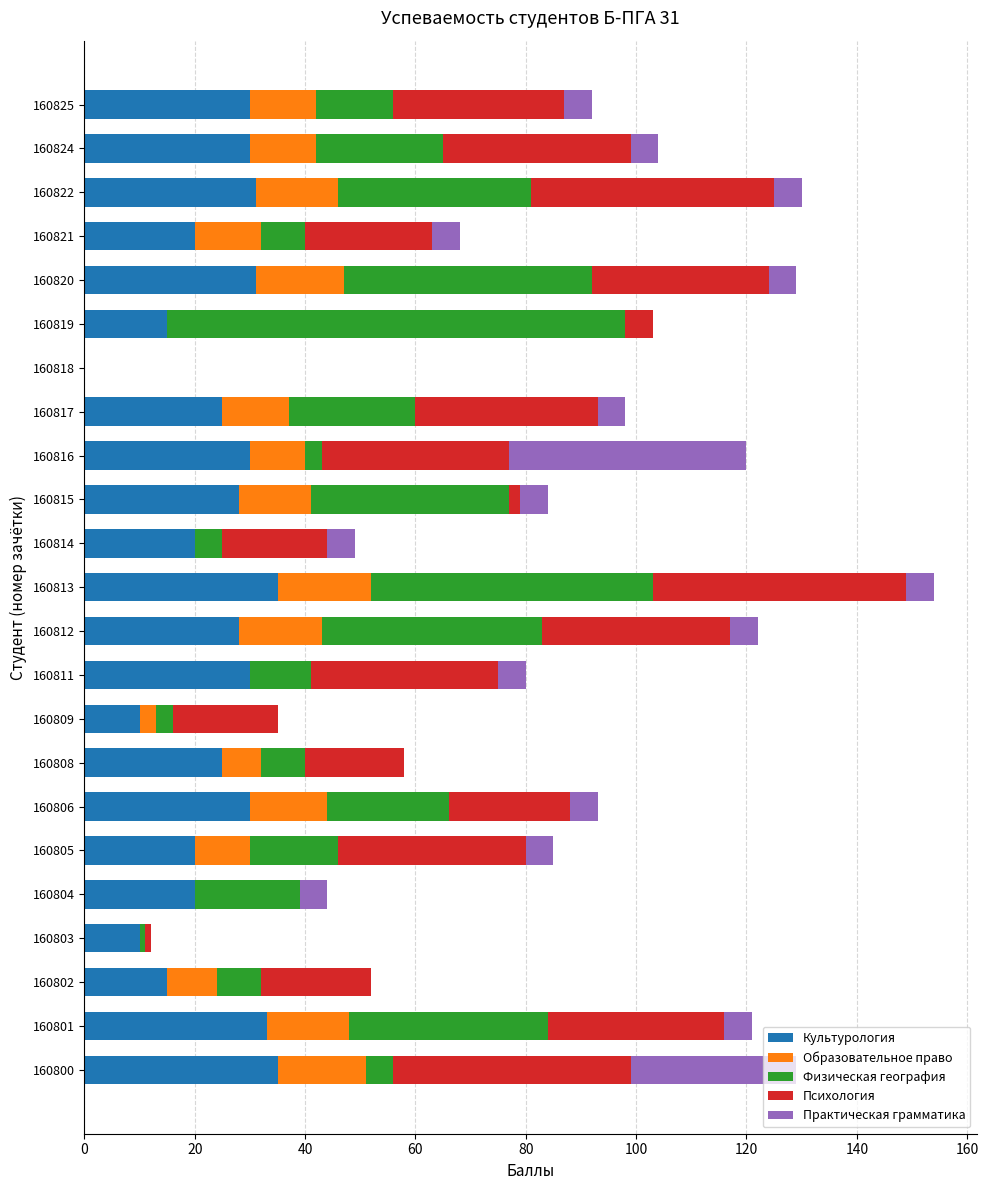

At which category is the sum across all series the highest?

160813